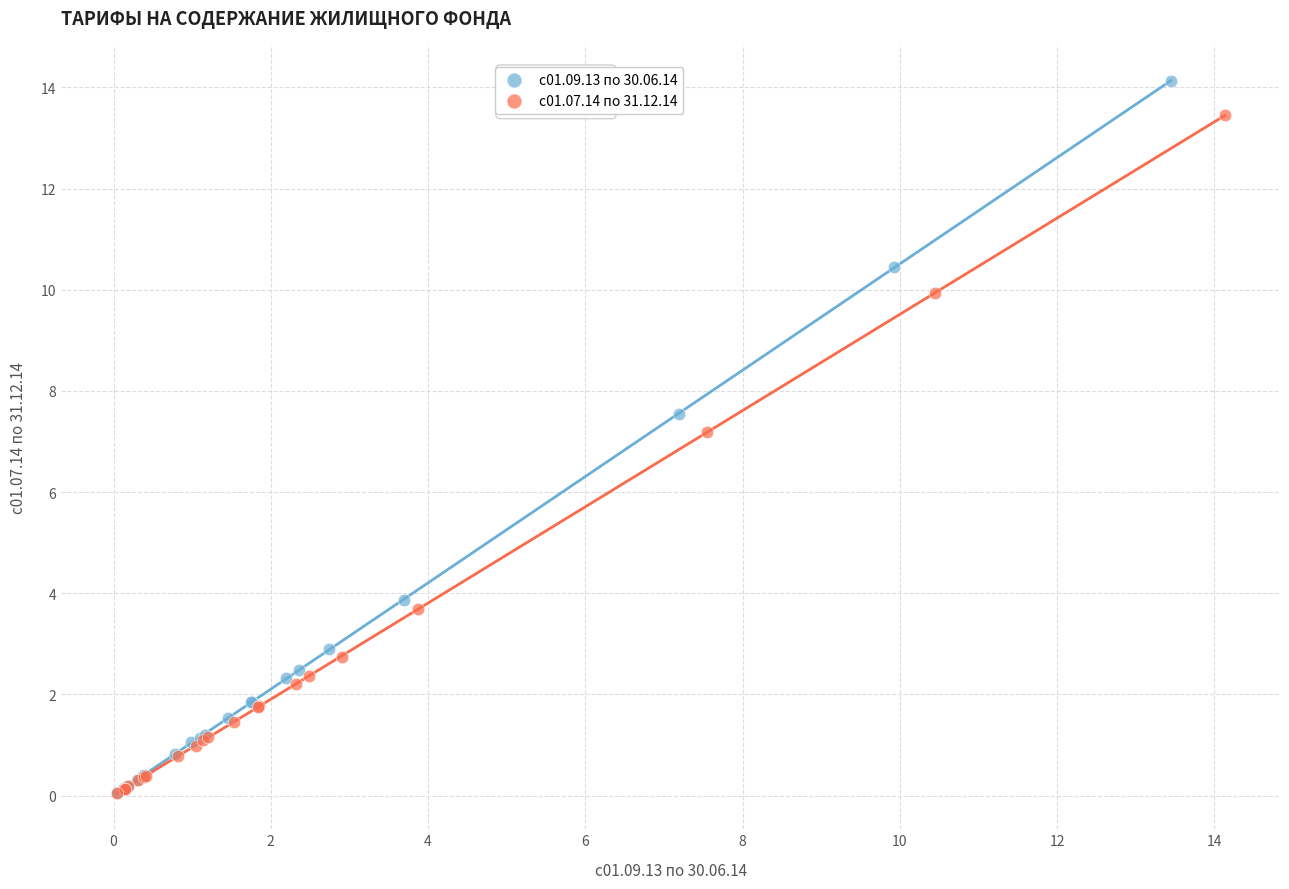

Which series has the largest Y range (max minus min)?

с01.09.13 по 30.06.14